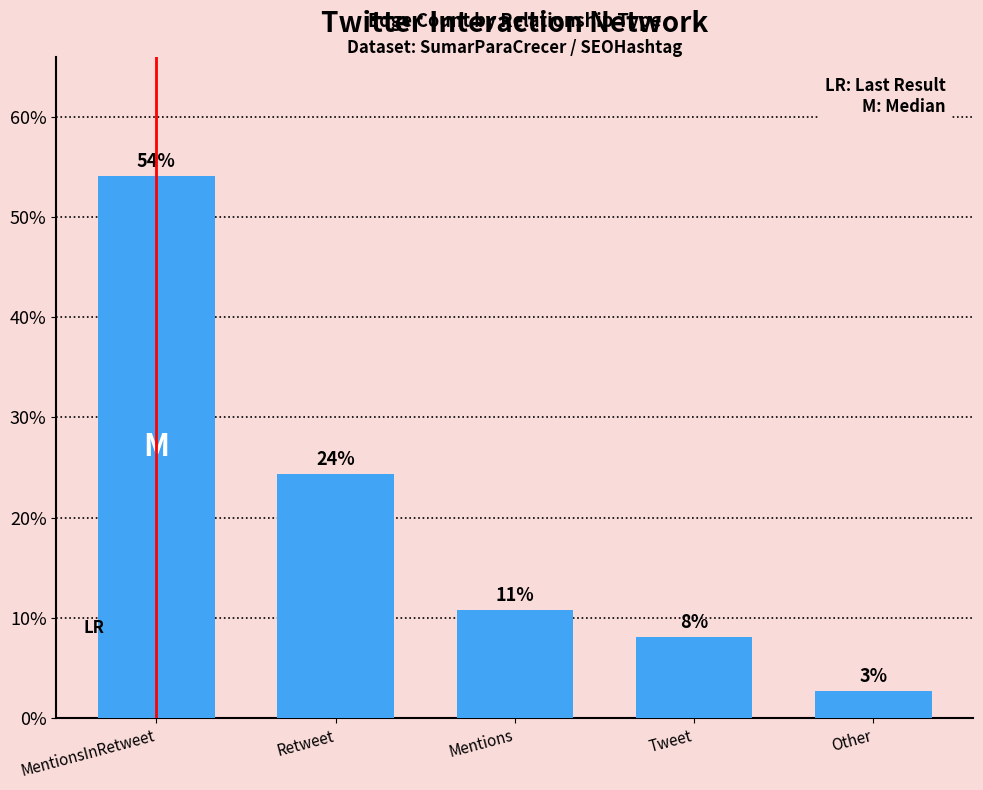

How many bars are there in total?

5